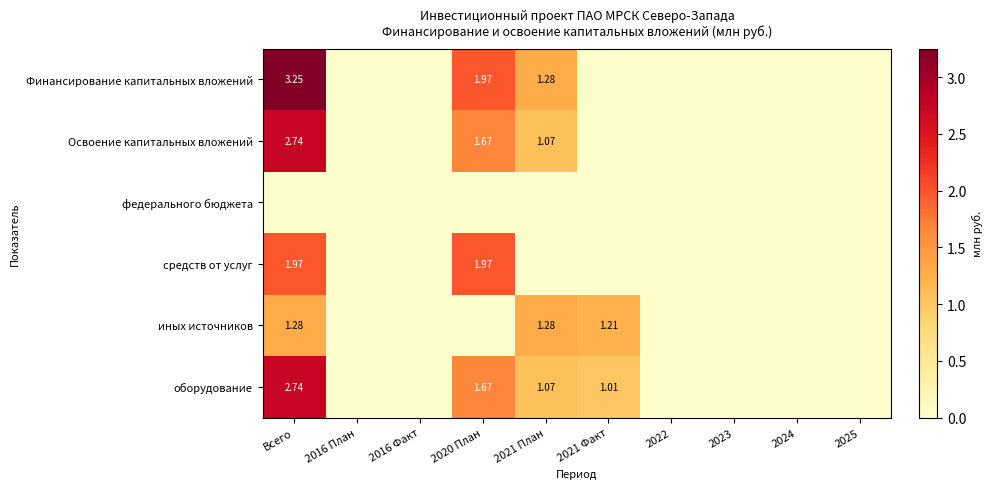

At which category is the sum across all series the highest?

Всего